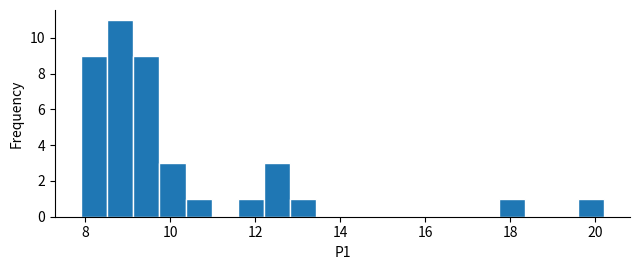

Around what value on the x-axis is the tallest bar? Give the approximate position of its centre, as read against the axis.

8.8